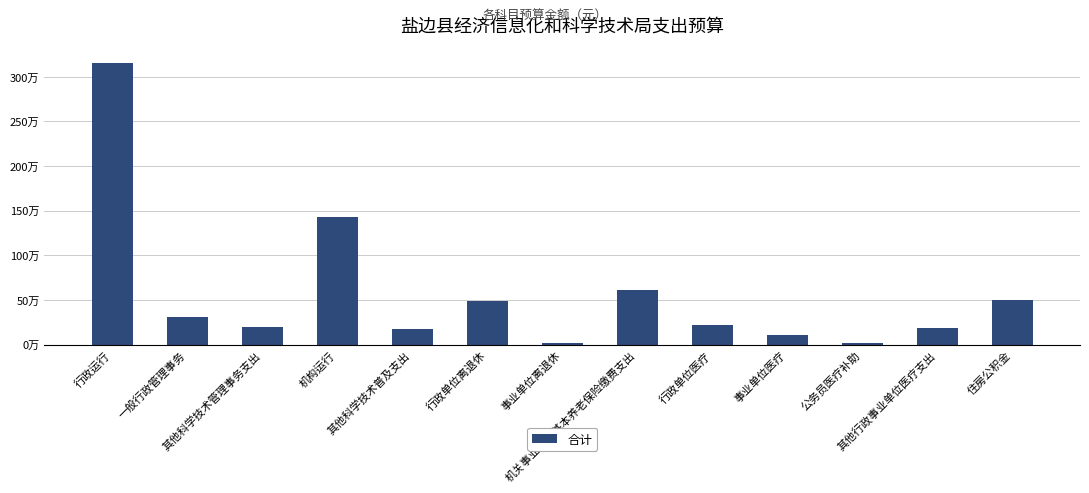

Does the chart contain any negative values?

No